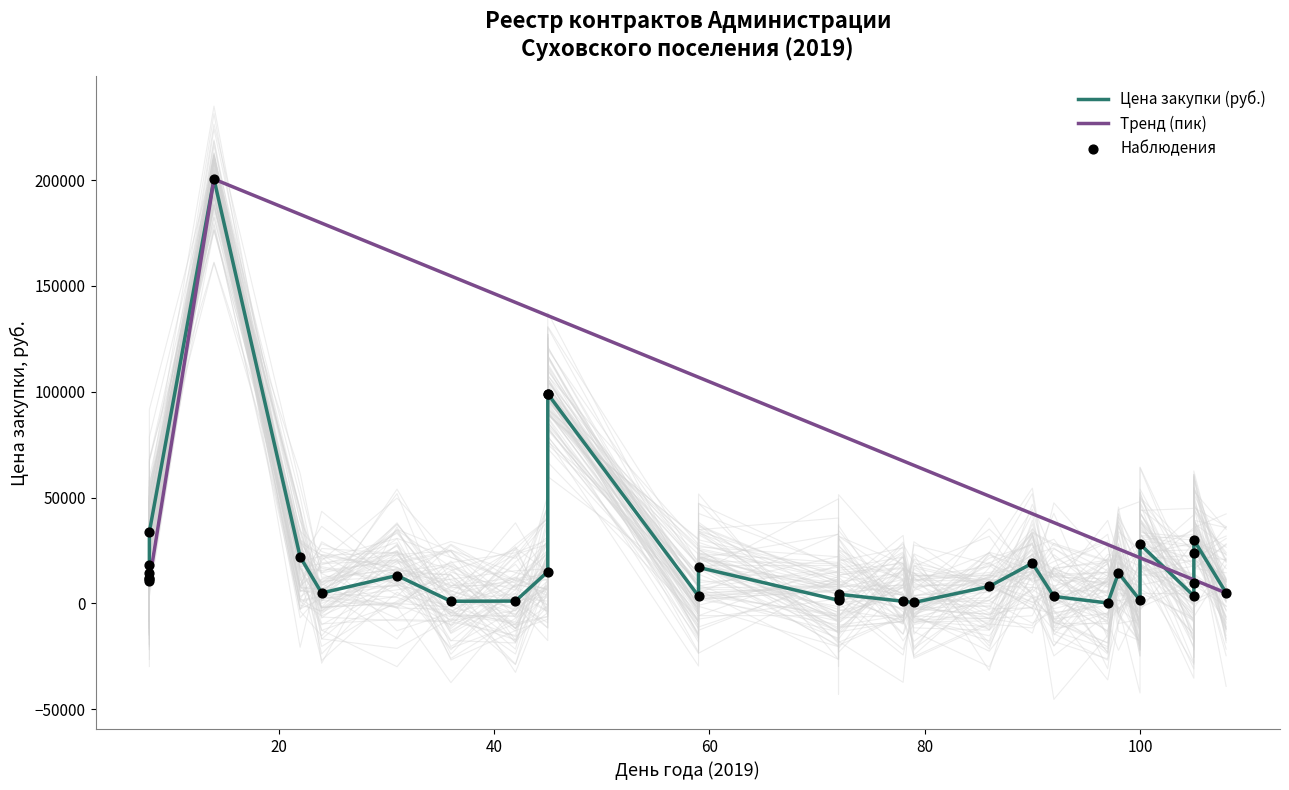

What is the ratio of the value at 2019-01-09 to the value at 2019-01-25?

6.9